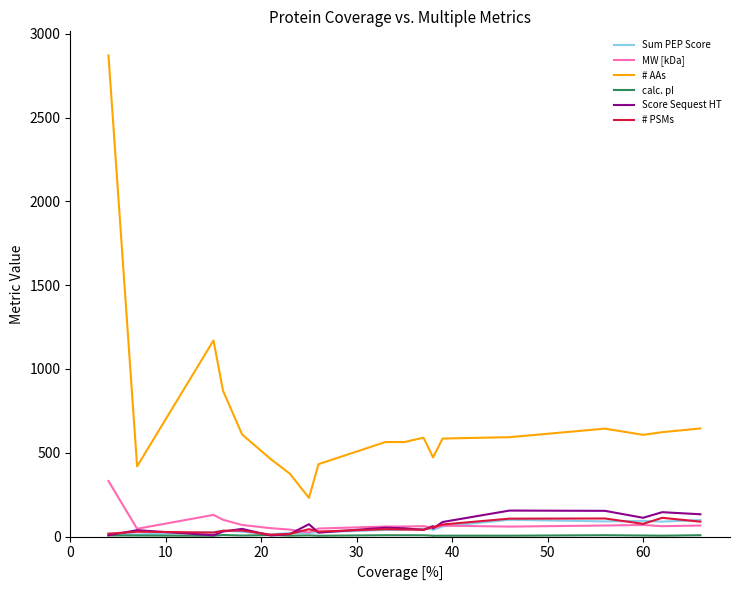

Does the chart display data point markers on the line(s)?

No